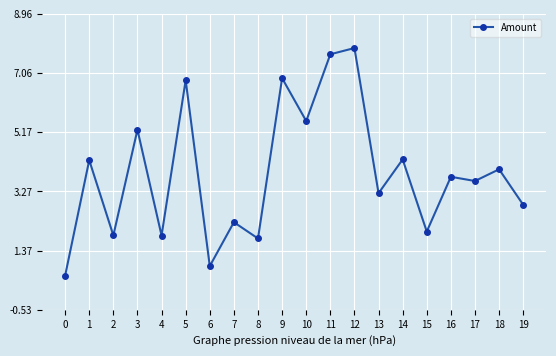

Reading left to right, list all the values displayed in this chart.

0.6	4.3	1.9	5.2	1.9	6.8	0.9	2.3	1.8	6.9	5.5	7.7	7.9	3.2	4.3	2.0	3.7	3.6	4.0	2.8